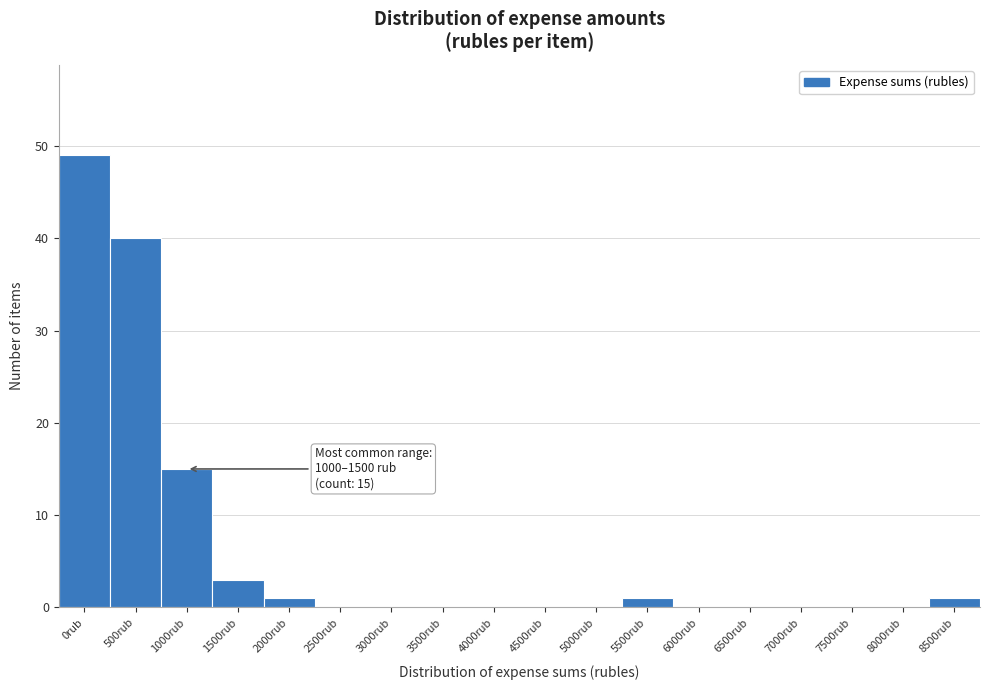

Reading left to right, list all the values displayed in this chart.

0rub=49	500rub=40	1000rub=15	1500rub=3	2000rub=1	2500rub=0	3000rub=0	3500rub=0	4000rub=0	4500rub=0	5000rub=0	5500rub=1	6000rub=0	6500rub=0	7000rub=0	7500rub=0	8000rub=0	8500rub=1